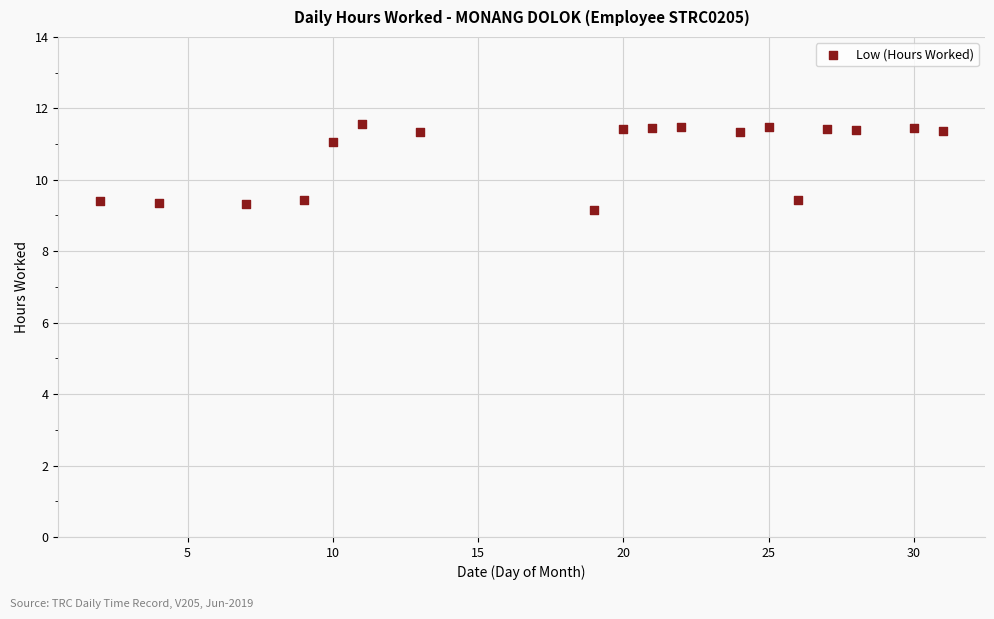

What is the range of X values (max minus min)?

29.0